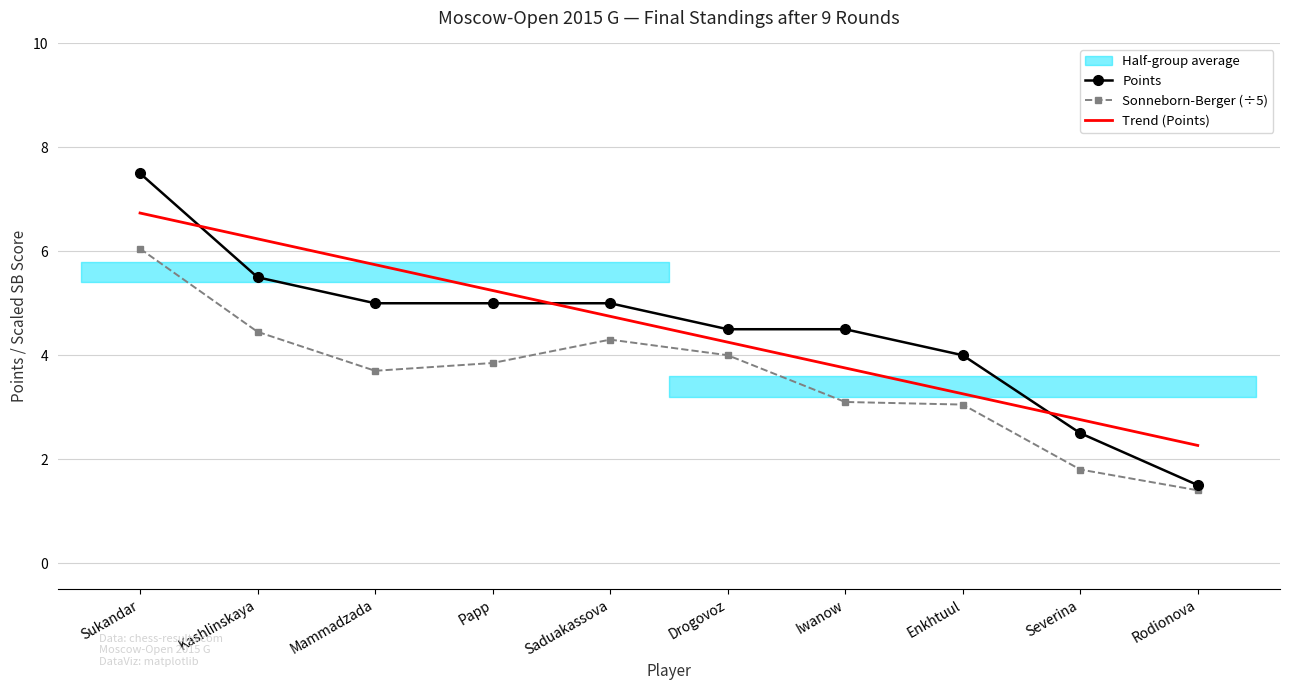

Which label corresponds to the largest value in the chart?

Sukandar